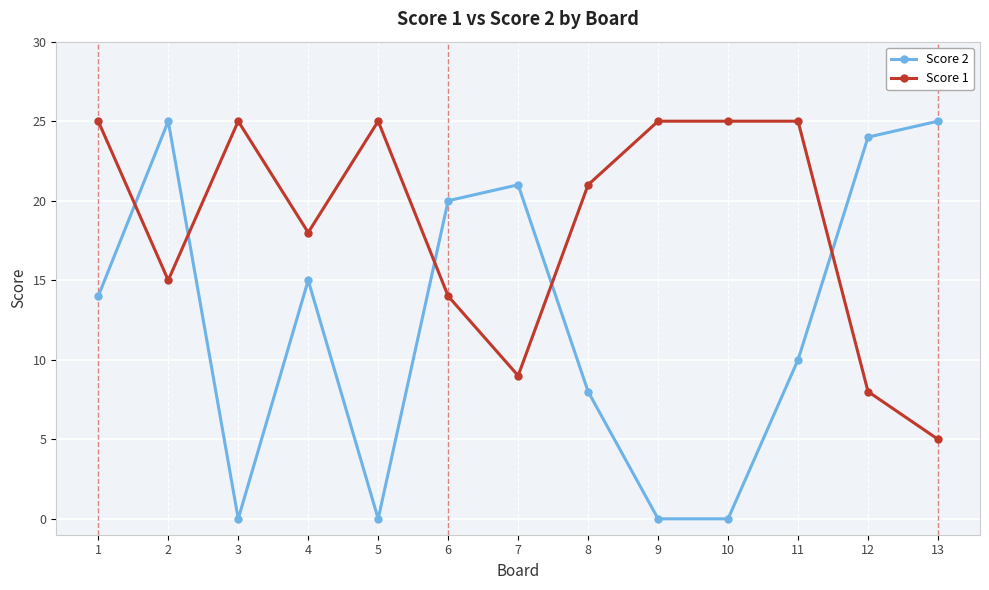

What is the value of the Score 1 point at the 8th from the left?

21